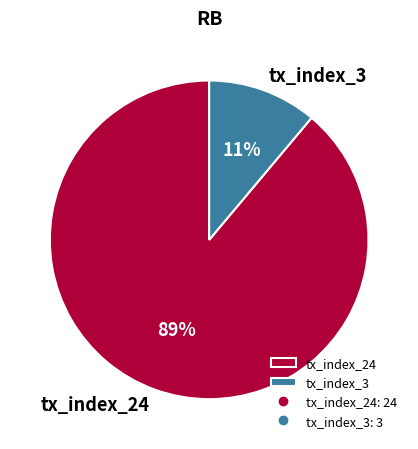

Is it true that tx_index_3 is 17% of the pie?

False